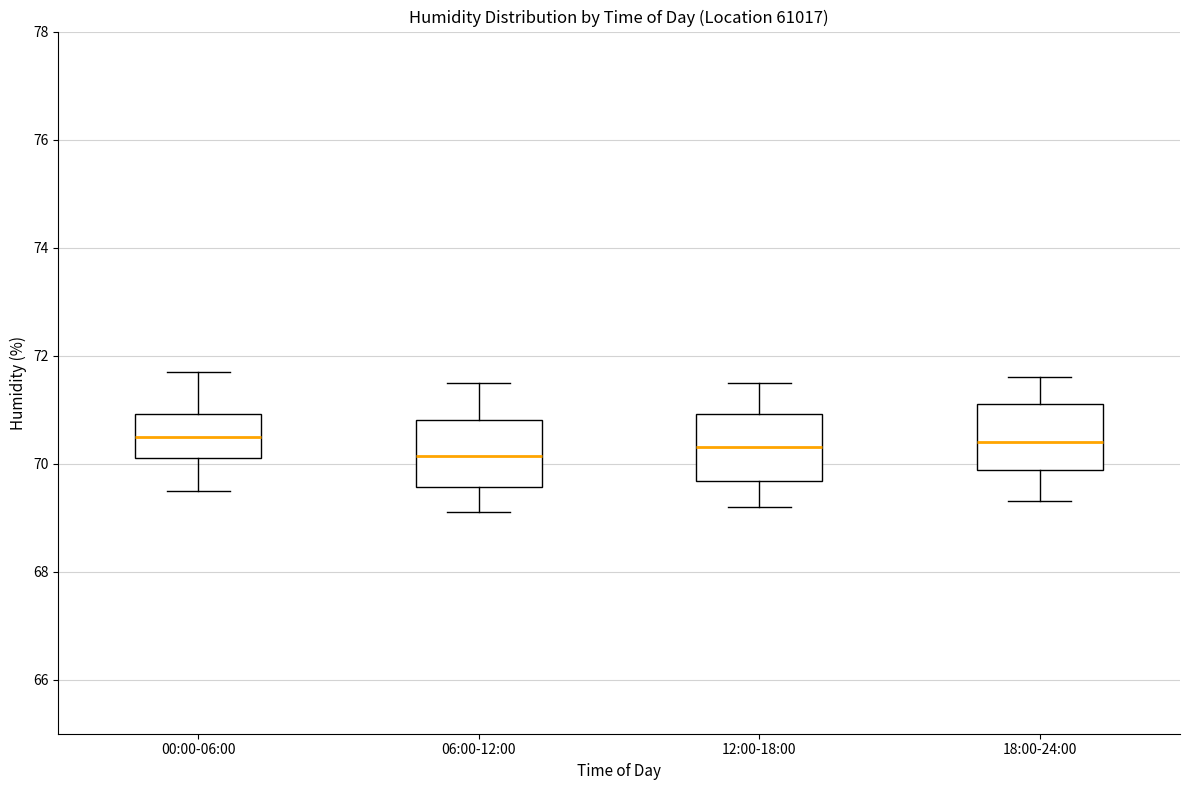

Where does the lower whisker of the box for 12:00-18:00 end on the y-axis? The values are not printed on the chart, so give them approximately, as read against the axis.

69.2